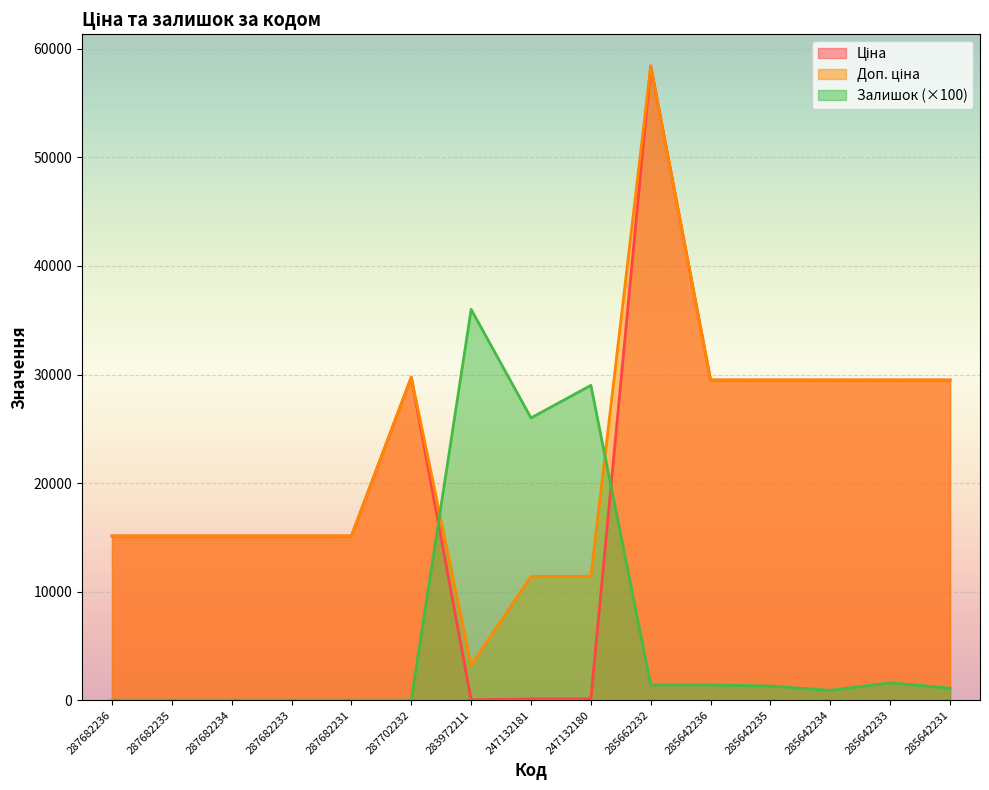

What are all the series names shown in the legend?

Ціна, Доп. ціна, Залишок